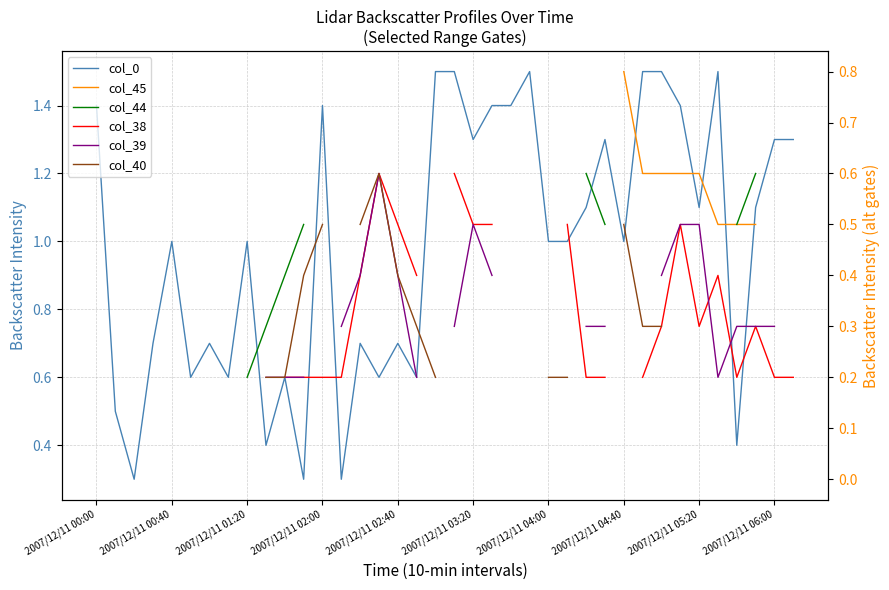

The value of col_45 at 34 is 0.5. True or false?

True